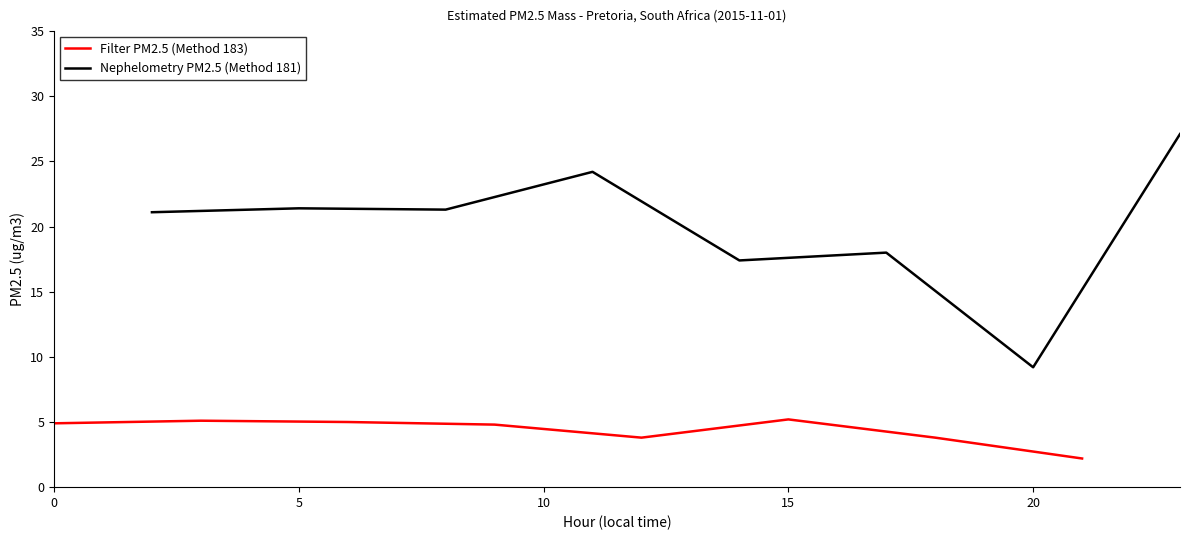

What is the maximum value for Filter PM2.5 (Method 183)?

5.2